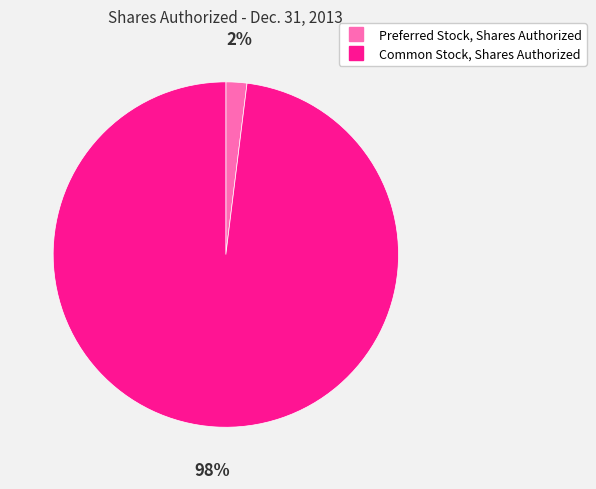

To the nearest percent, what is the average slice percentage?

50%